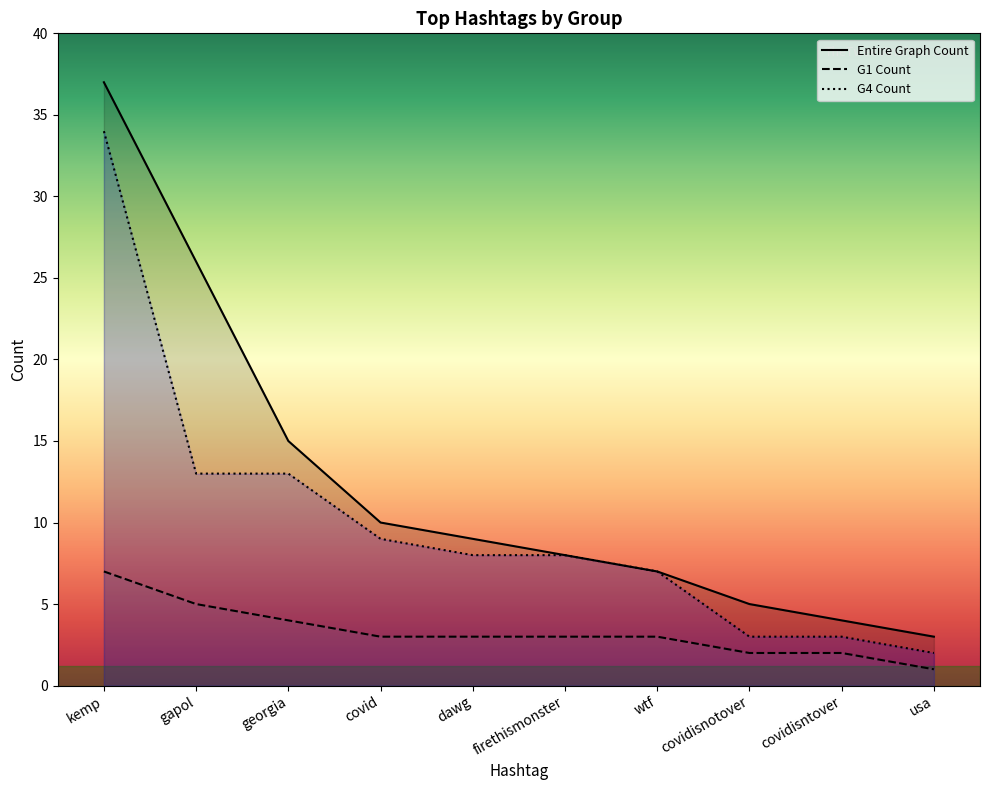

Rank the series by their maximum value, from highest to lowest.

Entire Graph Count, G4 Count, G1 Count